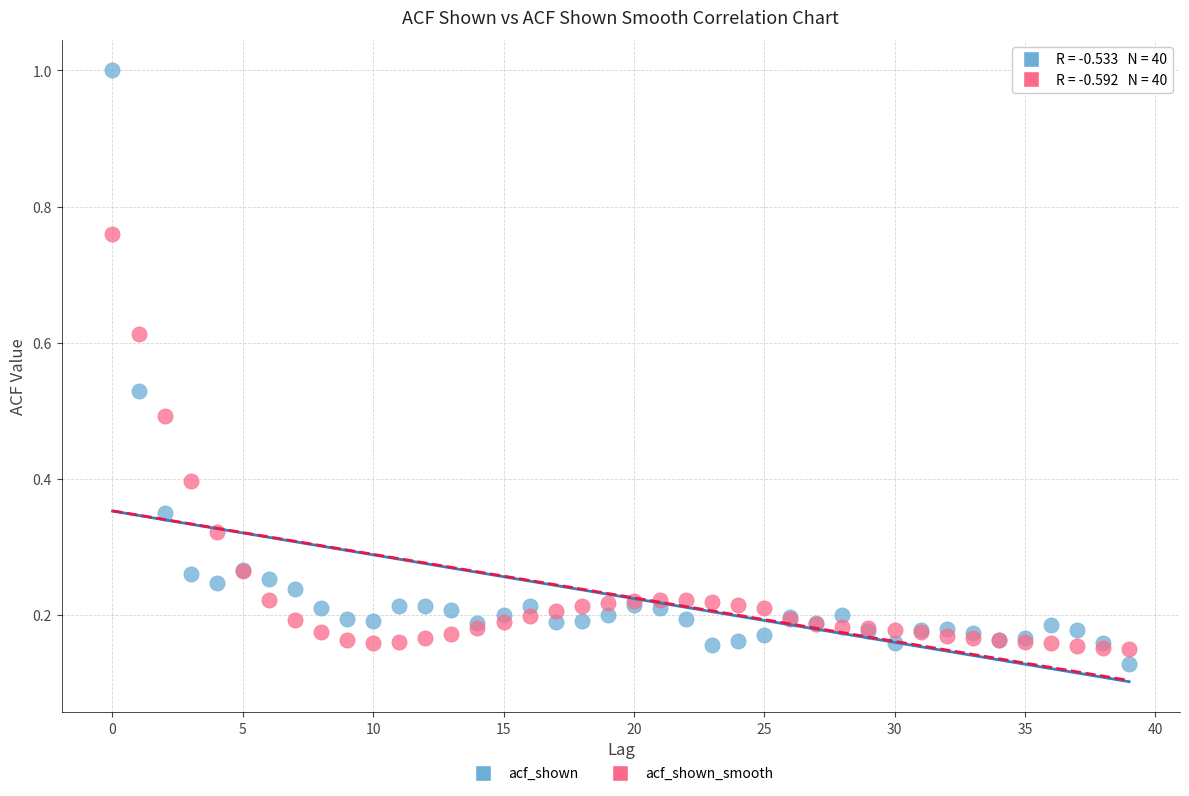

Which series contains the highest Y value?

acf_shown